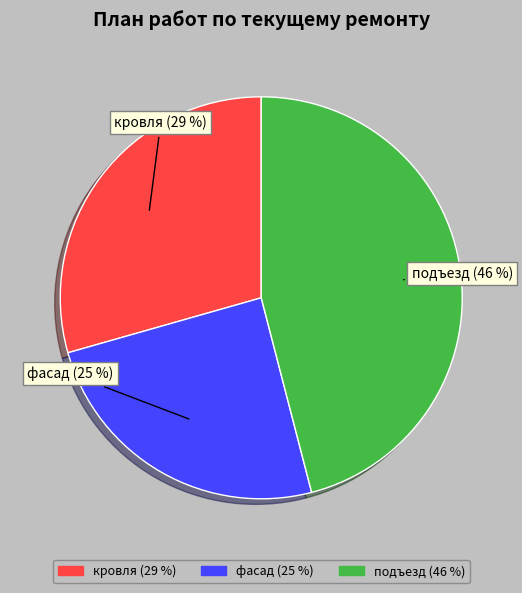

What is the smallest slice in the pie chart?

фасад